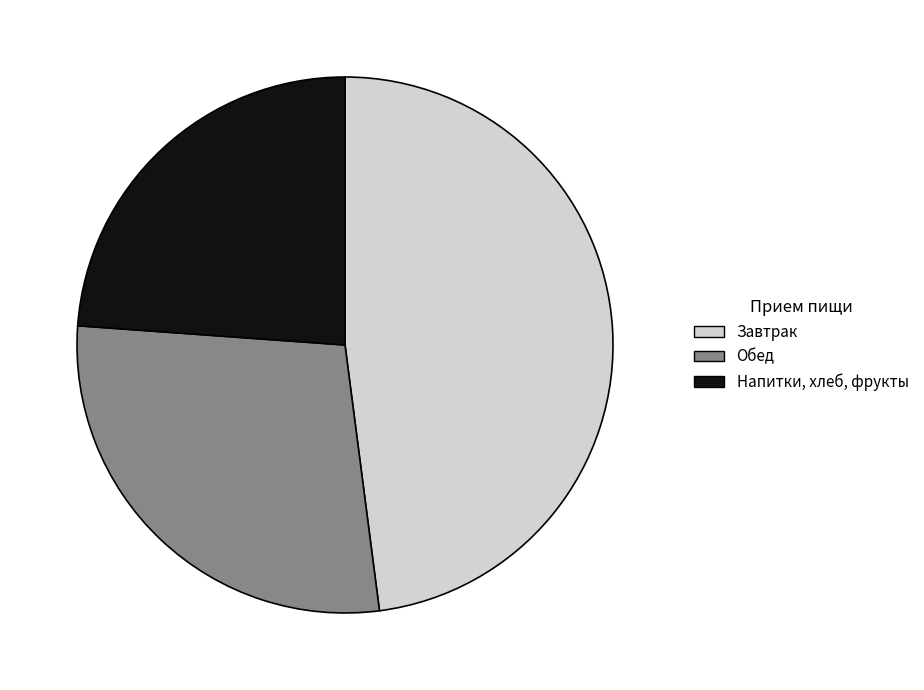

Rank the categories by value from lowest to highest.

Напитки, хлеб, фрукты, Обед, Завтрак